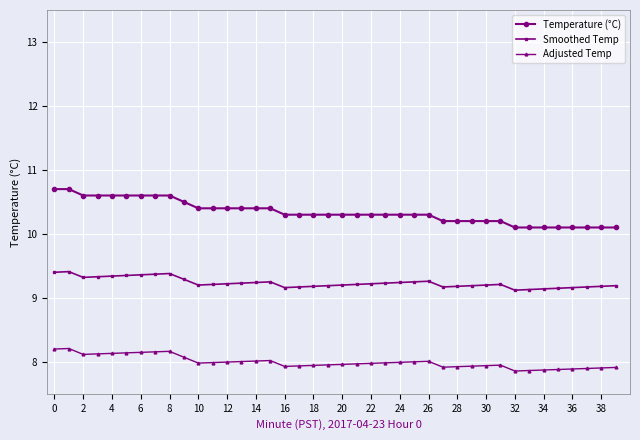

At how many categories does at least one series exceed 10?

40